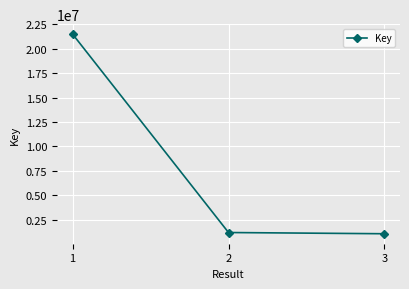

Reading right to left, transcribe all the data shown in this chart.

3=1061686	2=1187061	1=21502333